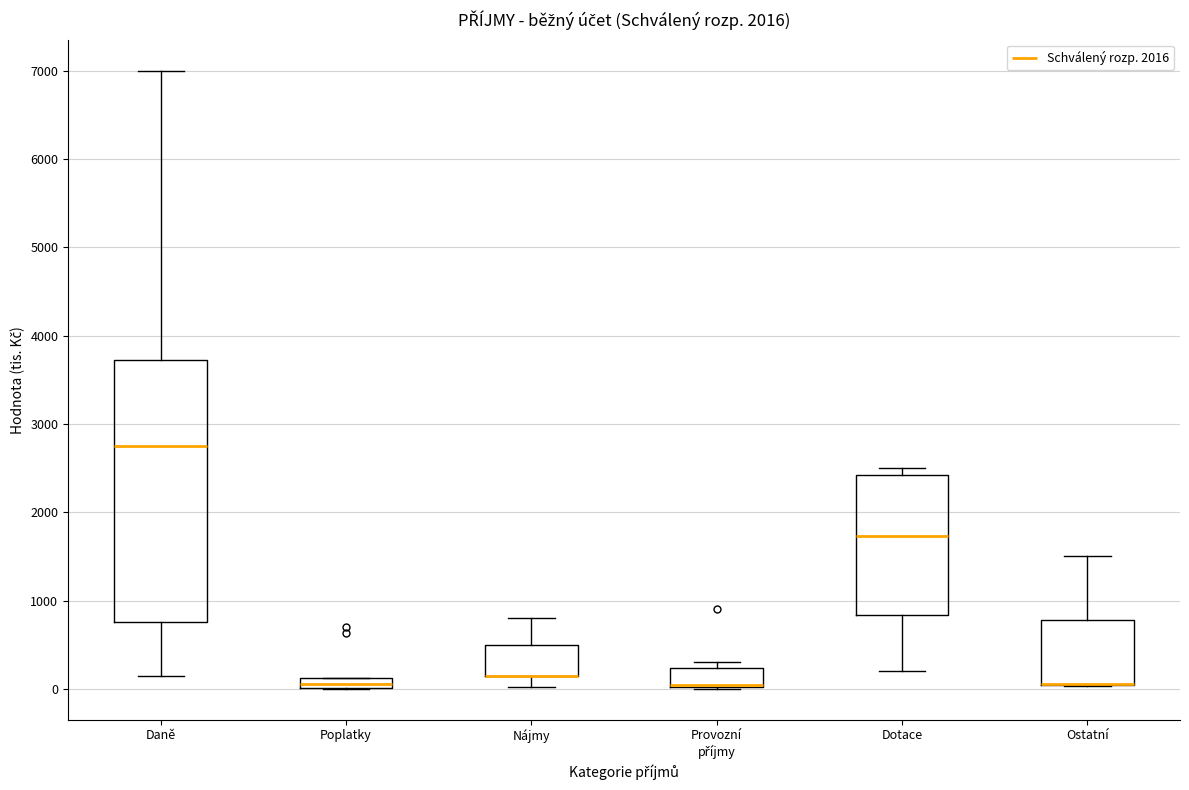

Where does the lower whisker of the box for Nájmy end on the y-axis? The values are not printed on the chart, so give them approximately, as read against the axis.

0